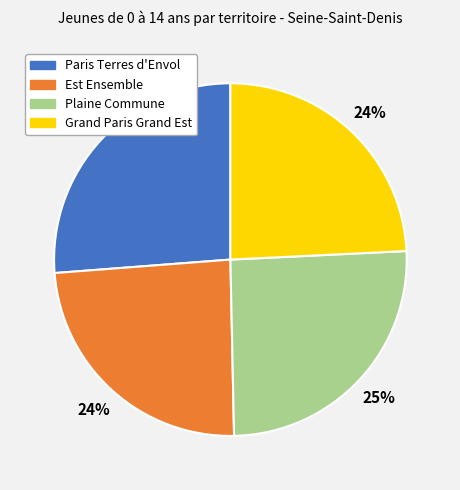

Does Est Ensemble account for over 50% of the chart?

No